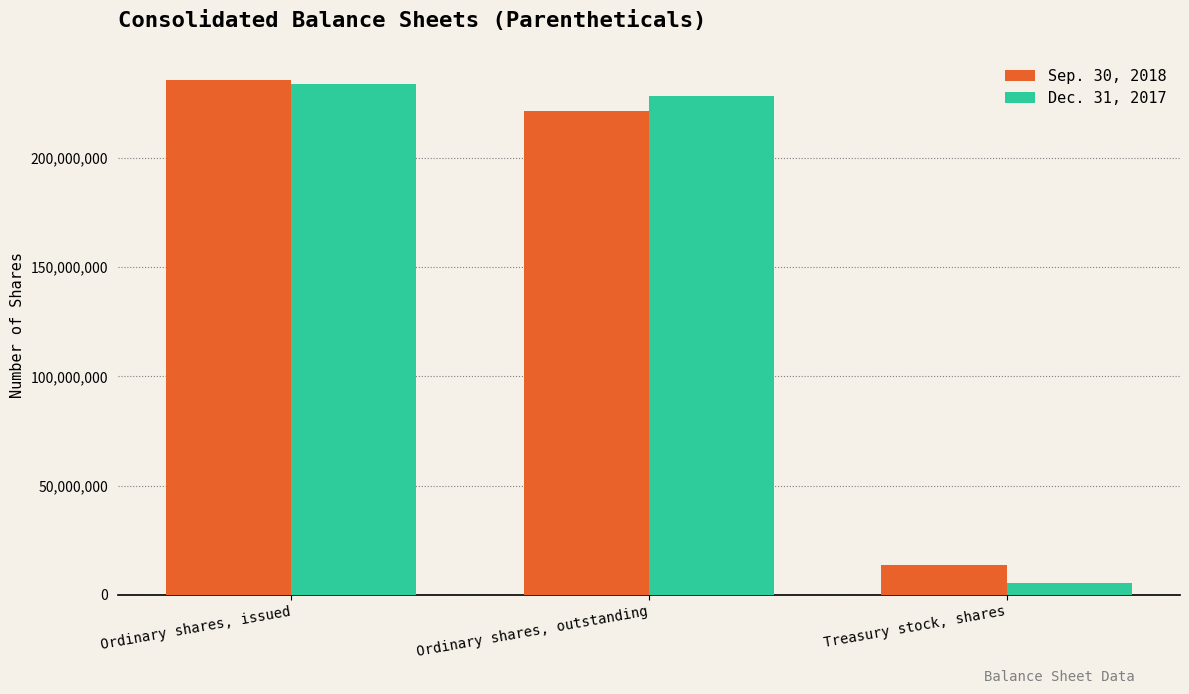

Which category has the lowest value in the Dec. 31, 2017 series?

Treasury stock, shares